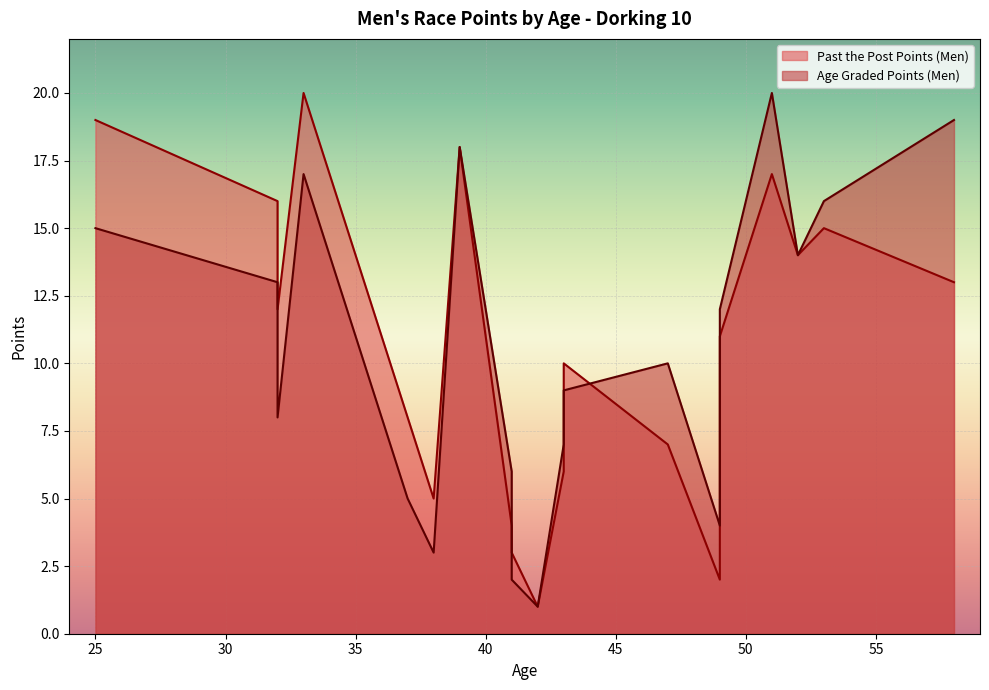

After their last crossing, which series has the higher values: Past the Post Points (Men) or Age Graded Points (Men)?

Age Graded Points (Men)